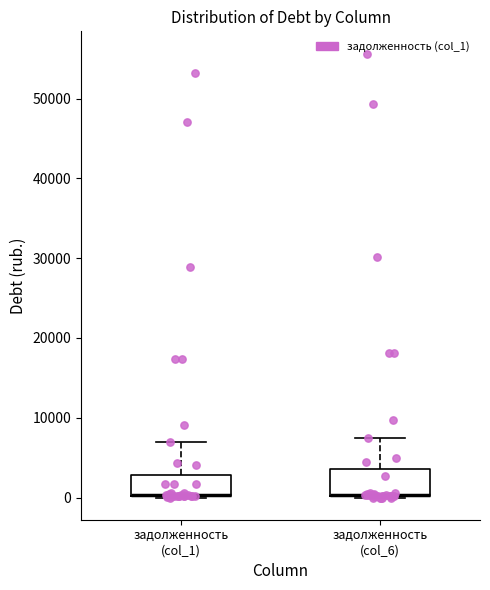

Reading left to right, read every box against the y-axis: the position of its median line, the range the box covers, and the ends of its whiskers. The values are not printed on the chart, so give them approximately, as read against the axis.

задолженность (col_1): median 0 (drawn on the box's lower edge), box 0 to 3000, whiskers 0 to 7000
задолженность (col_6): median 0 (drawn on the box's lower edge), box 0 to 4000, whiskers 0 to 7000